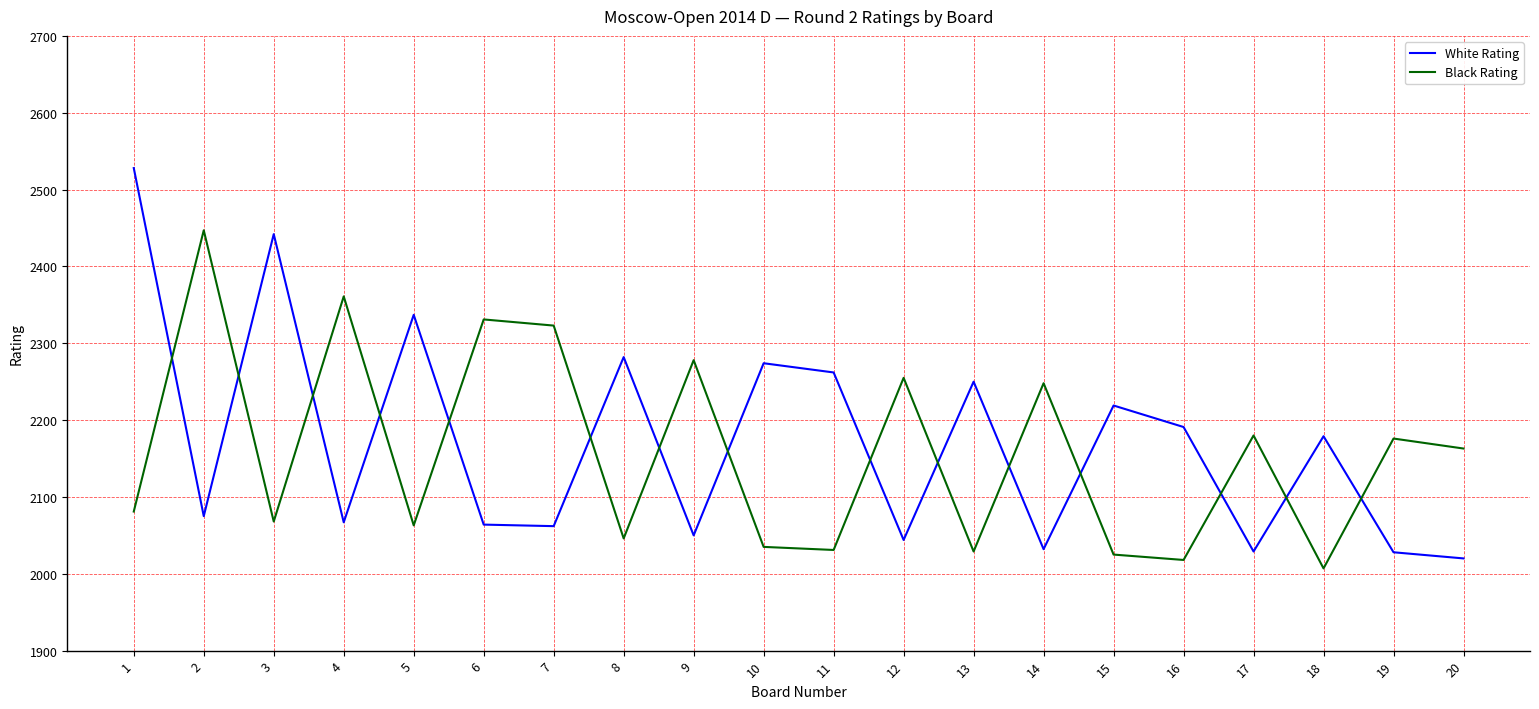

Where is Black Rating nearest to the value 2227?

14